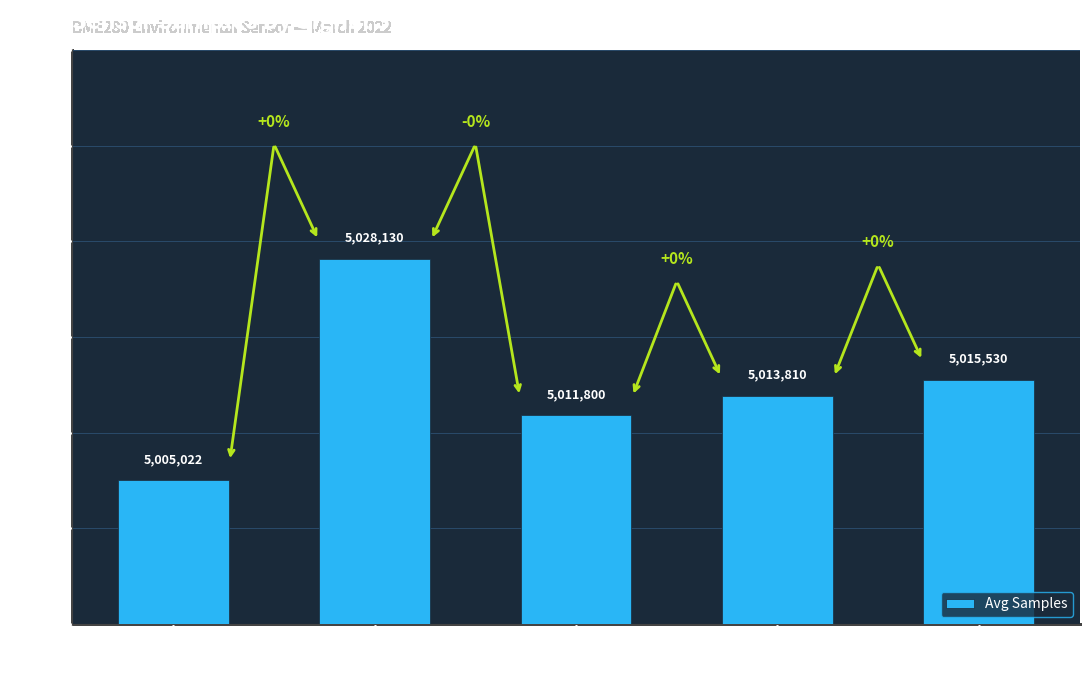

What is the change in value from -48 to -46?

+3730